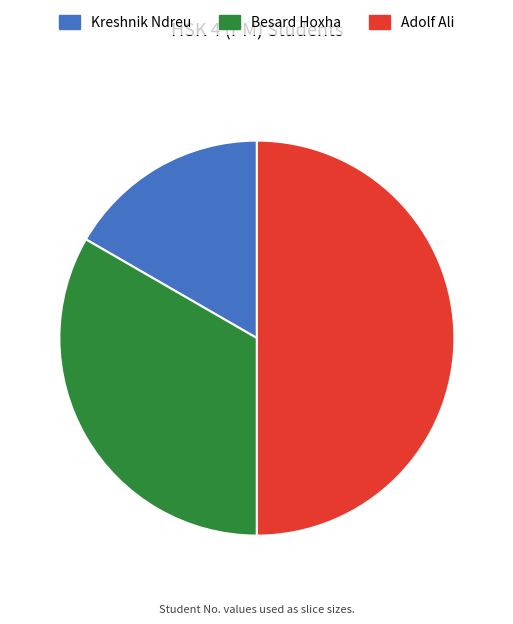

Rank the categories by value from highest to lowest.

Adolf Ali, Besard Hoxha, Kreshnik Ndreu